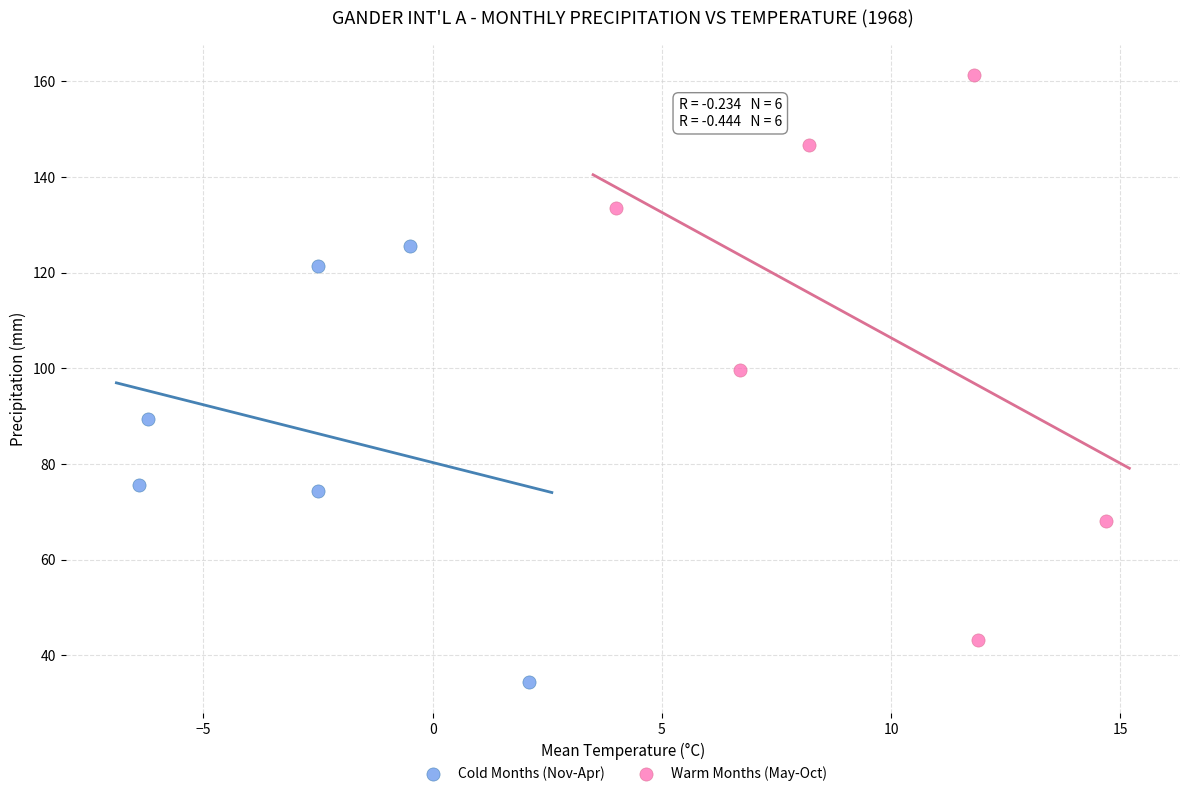

Which series contains the highest Y value?

Warm Months (May-Oct)